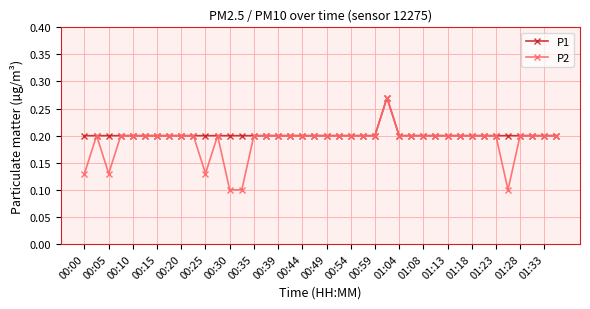

Which series has the widest spread of values?

P2